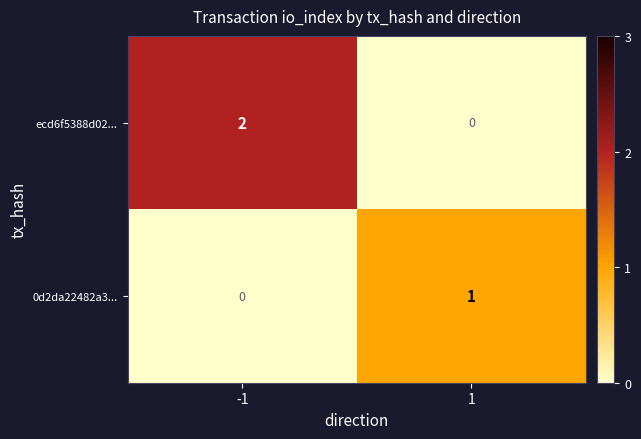

Reading left to right, list all the values displayed in this chart.

ecd6f5388d02...: 2	0
0d2da22482a3...: 0	1